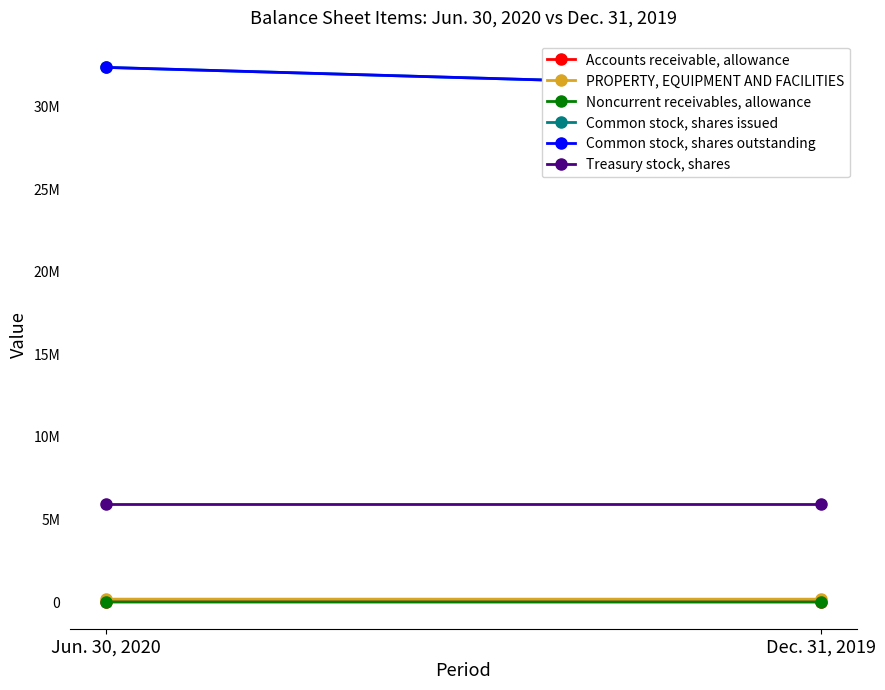

How many lines are shown in the chart?

6